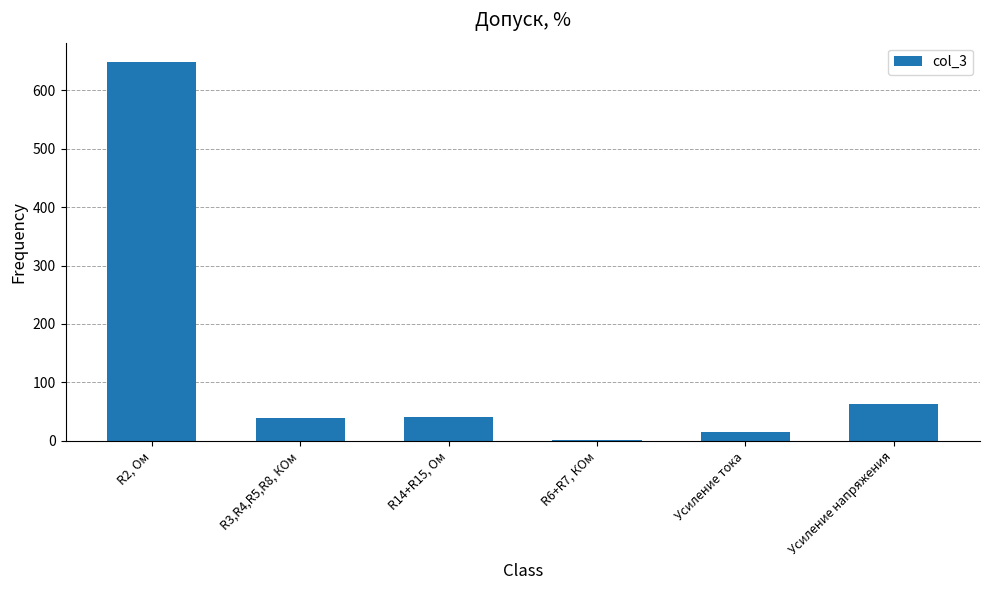

Which category has the highest value across all series?

R2, Ом